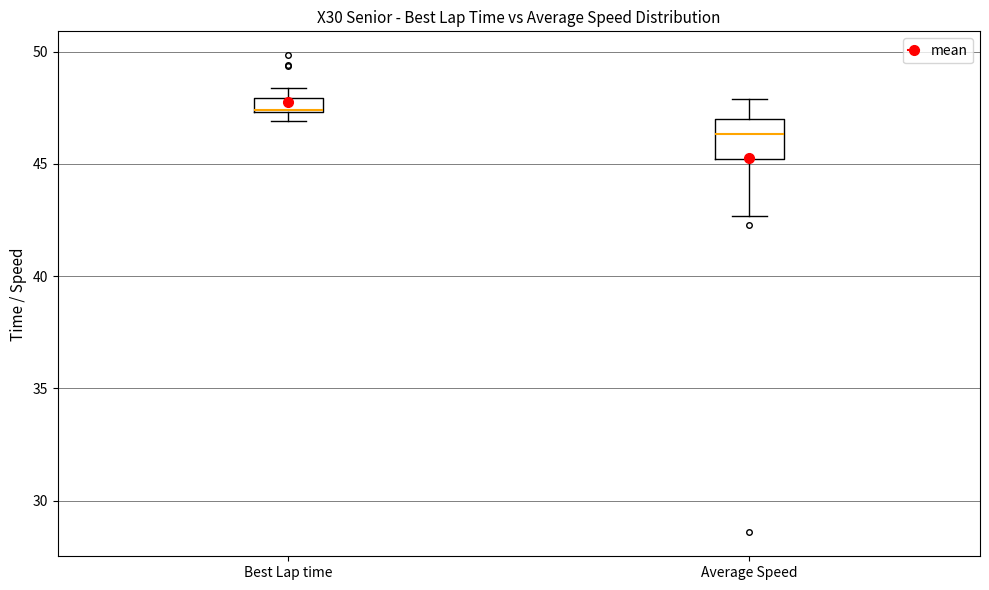

Which box's median line is the lowest?

Average Speed